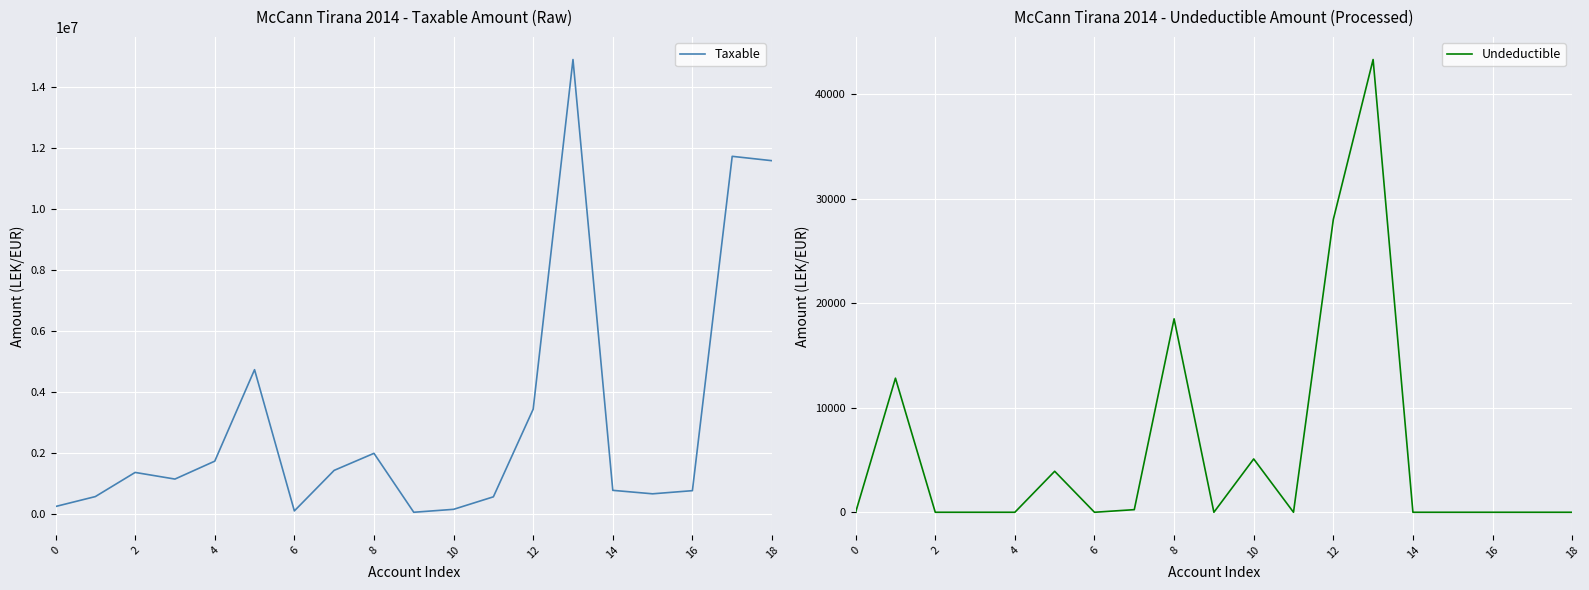

What is the difference between the maximum and minimum values in the Undeductible series?

43299